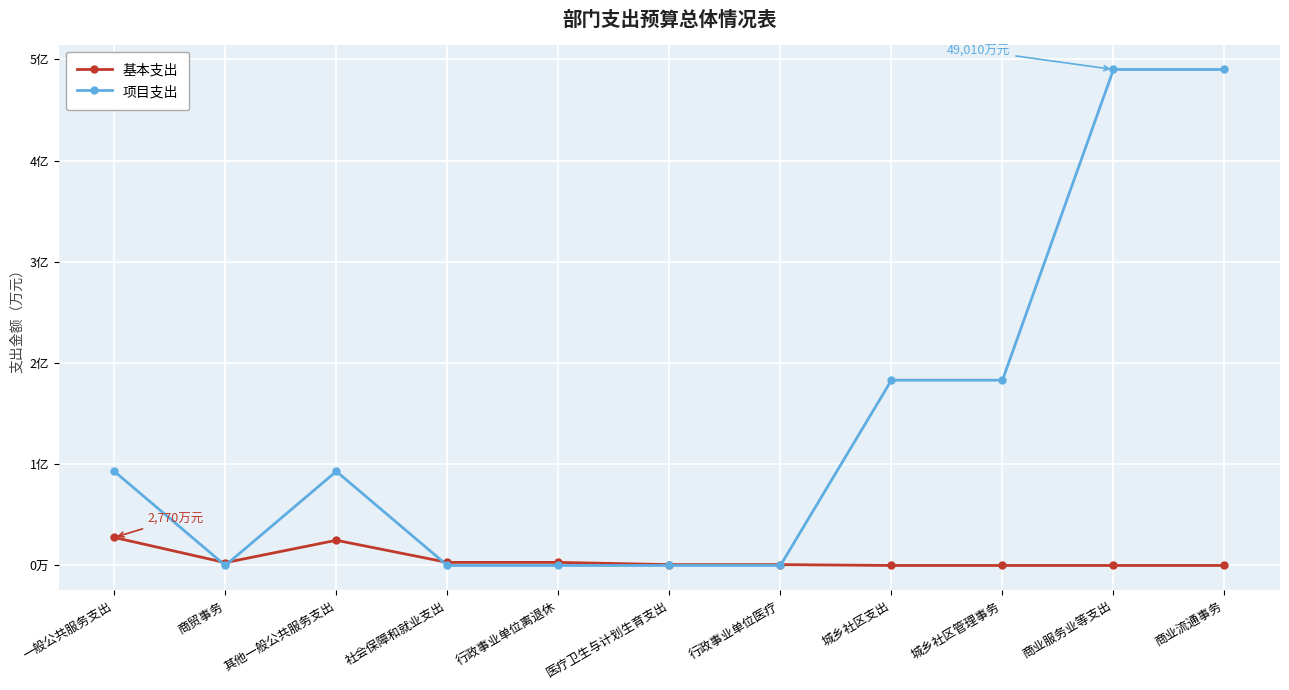

Which series changed the most between 其他一般公共服务支出 and 商业服务业等支出?

项目支出